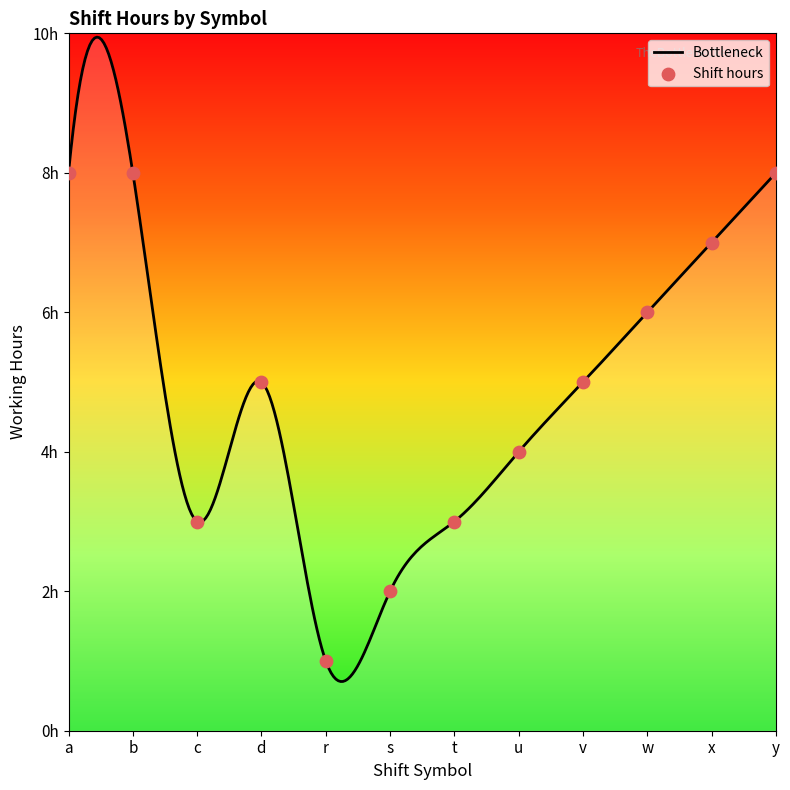

What is the change in value from 1 to 3?

-3